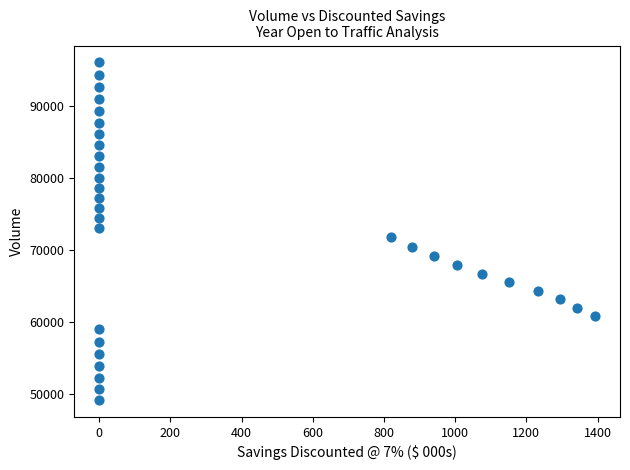

What is the range of Y values (max minus min)?

46939.3